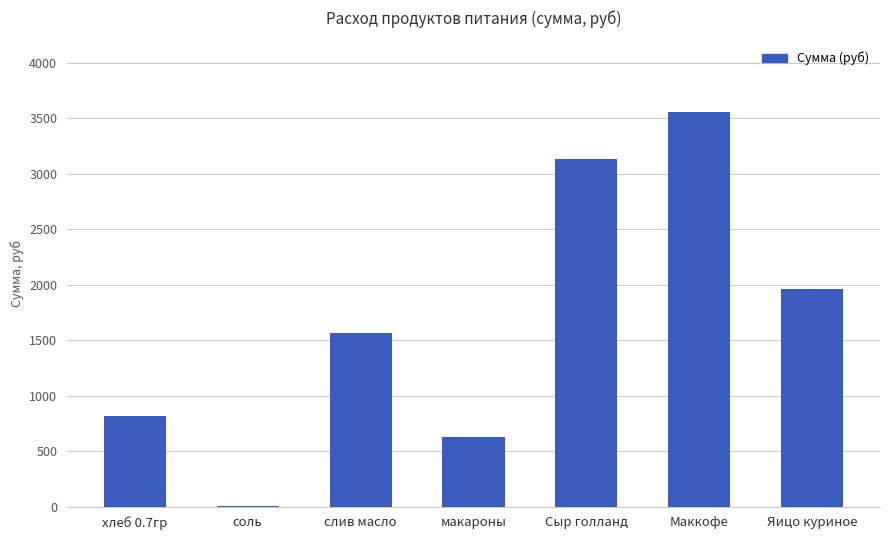

Reading left to right, extract all data points from this chart.

813.7	8.5	1562.4	623.0	3132.8	3560.0	1958.0